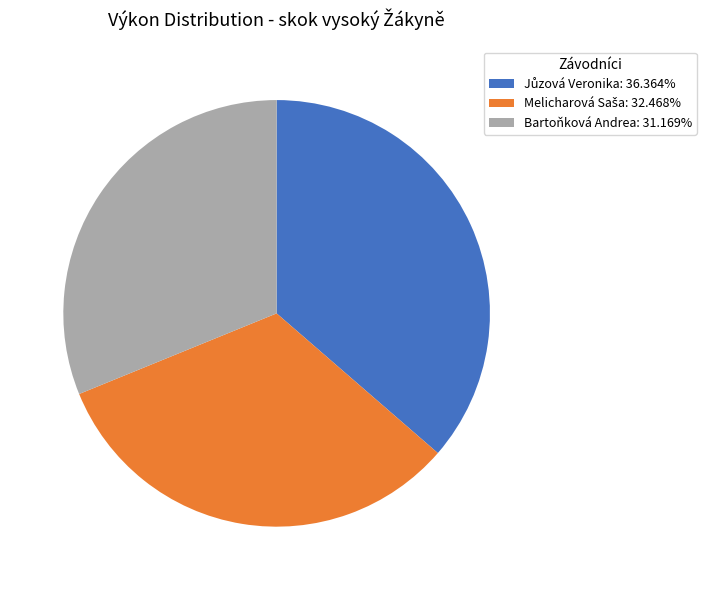

How many segments does this pie chart have?

3